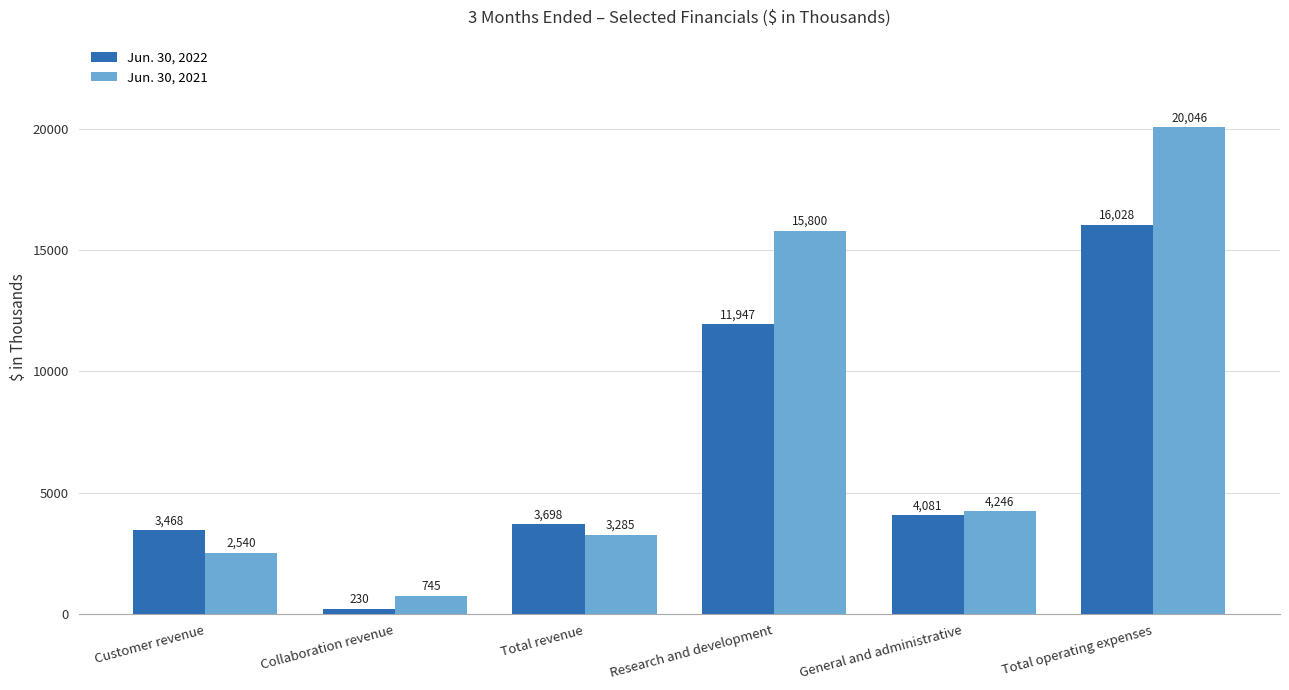

Is it true that Jun. 30, 2022 equals 5701 at Total revenue?

False